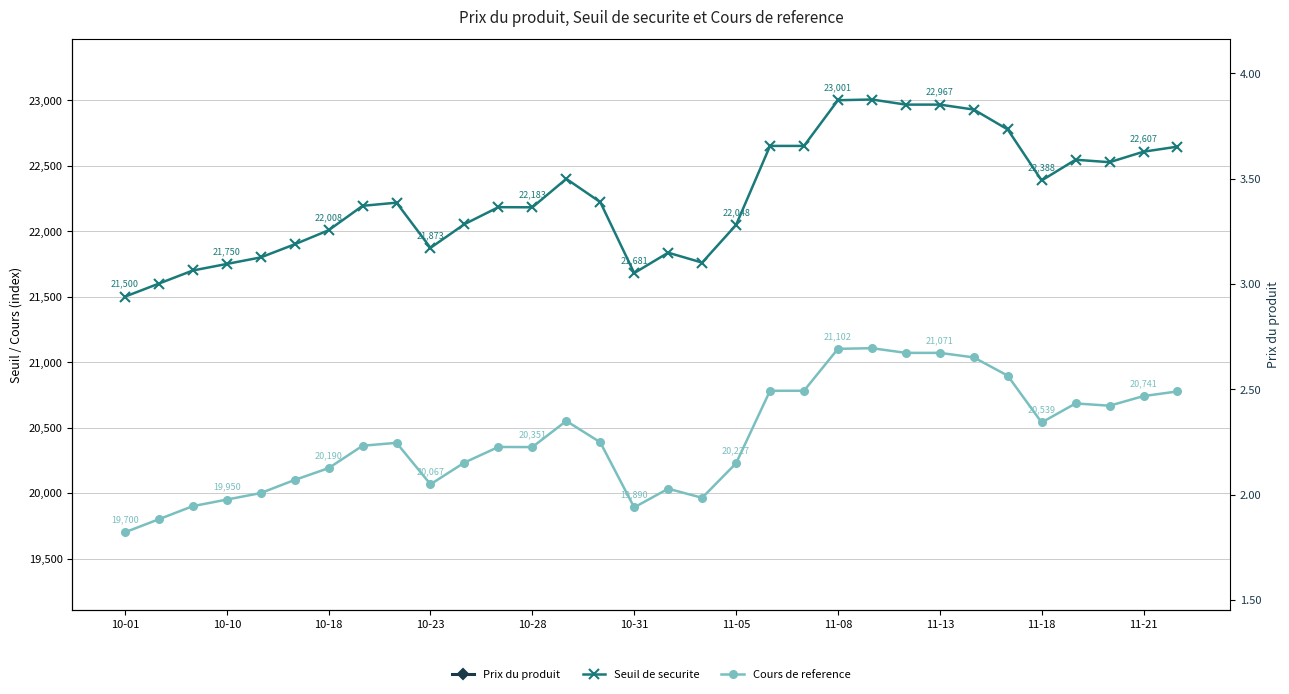

How many data points in Cours de reference are above 20383?

16